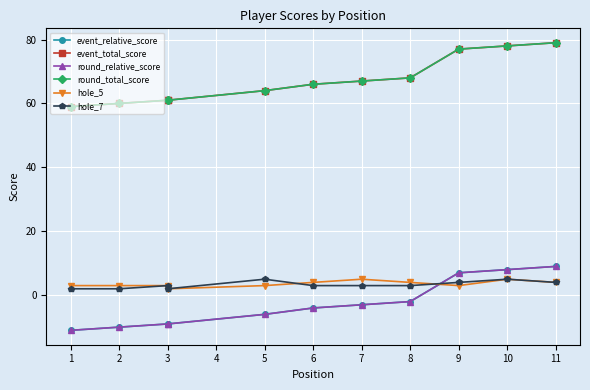

Which series has the largest range (max minus min)?

event_relative_score